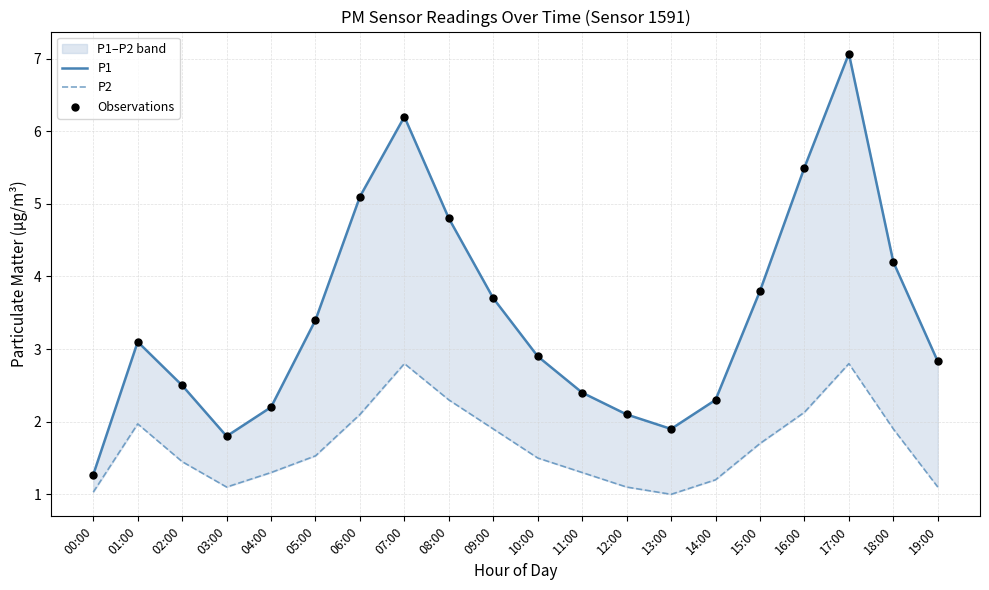

At which category is the sum across all series the highest?

17:00